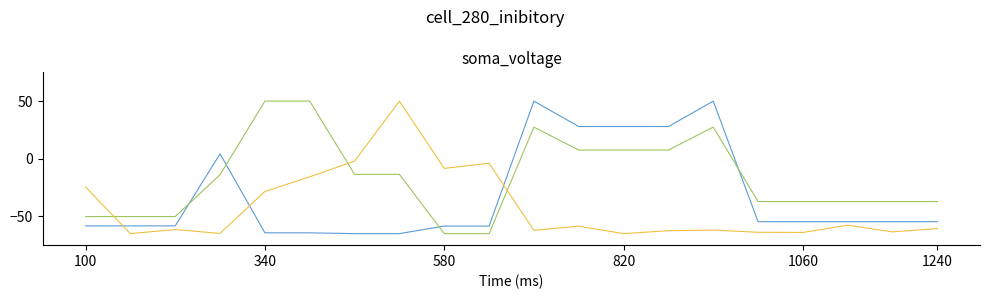

What is the maximum value shown in the chart?

50.0